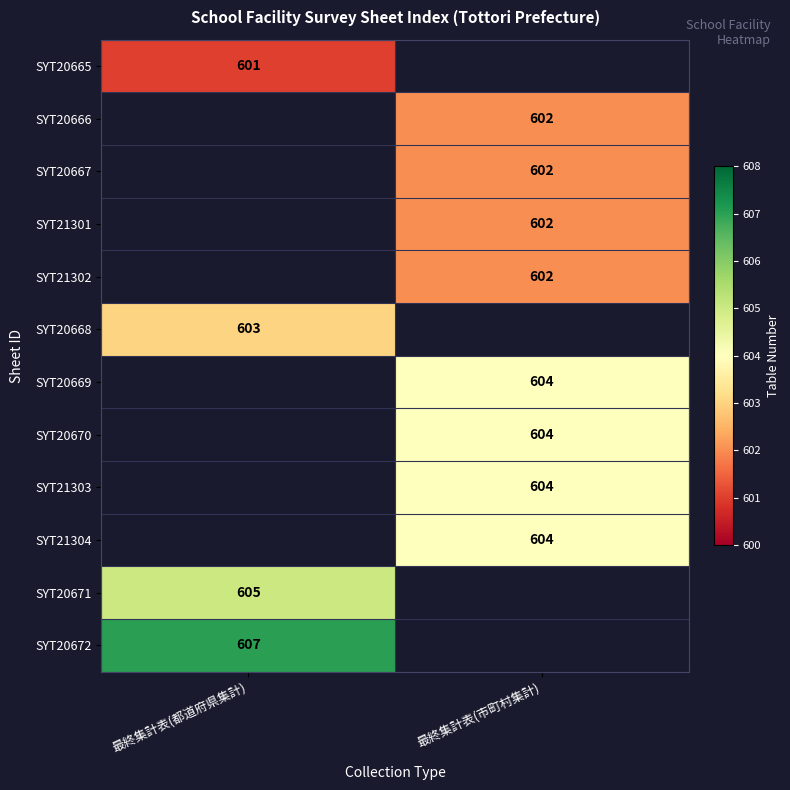

True or false: SYT20669 has a value of 815 at 最終集計表(市町村集計).

False